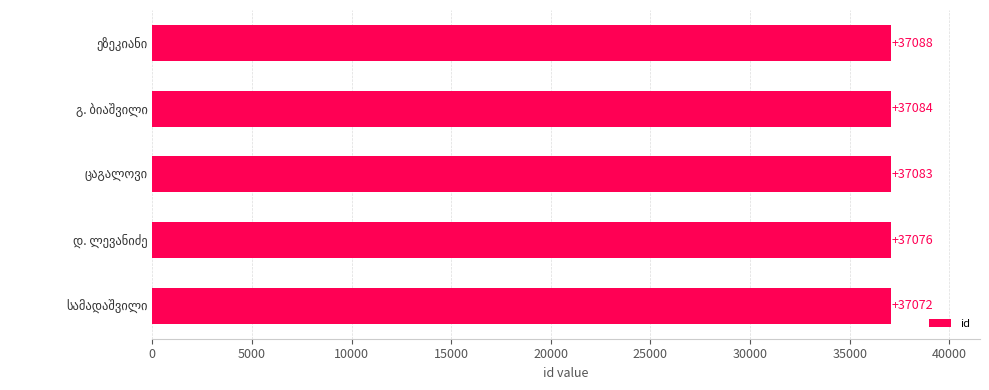

What is the sum of all values?

185403